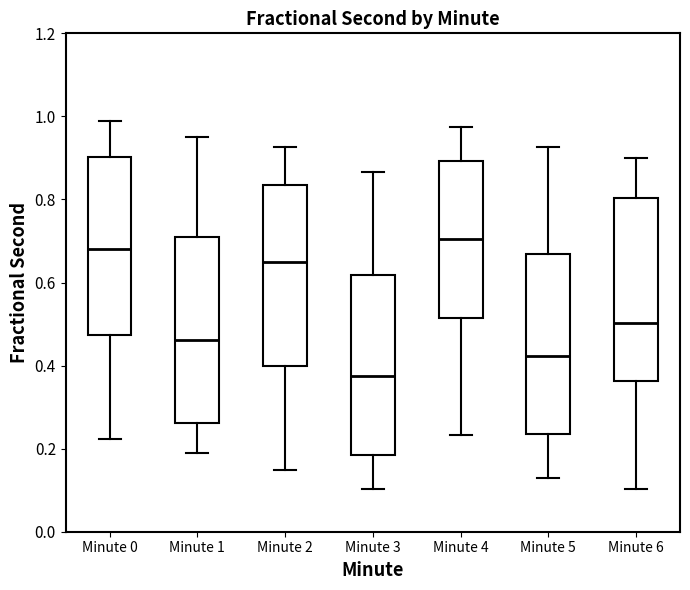

Where is the upper edge of the box for Minute 2 on the y-axis? The values are not printed on the chart, so give them approximately, as read against the axis.

0.84